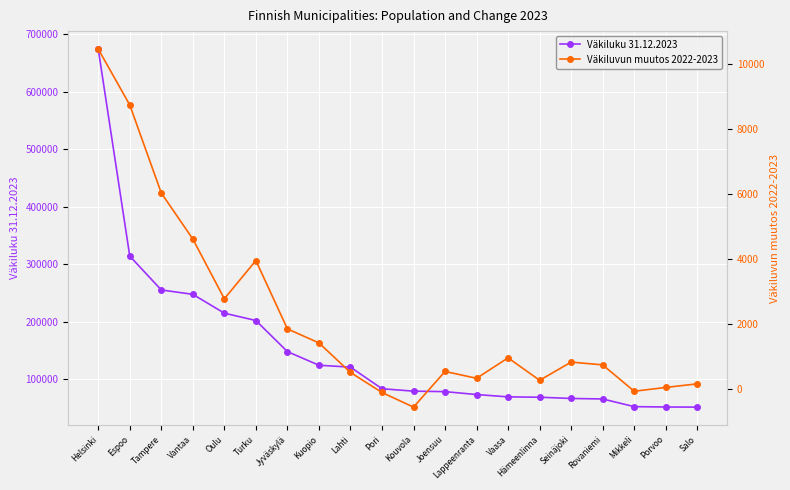

How many data points in Väkiluvun muutos 2022-2023 are above 837?

9